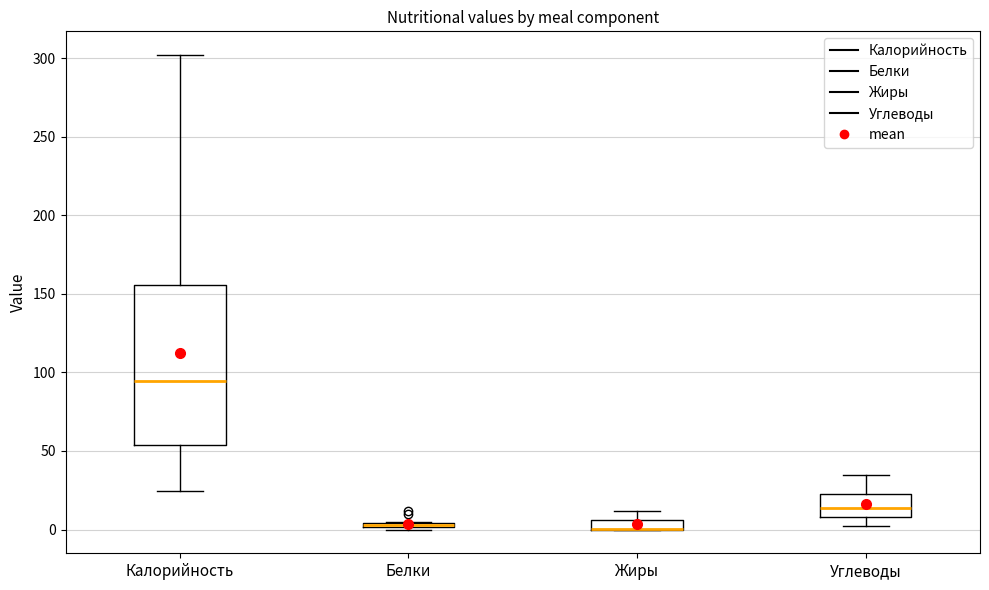

Comparing the boxes themselves (not the whiskers), which one is the tallest?

Калорийность